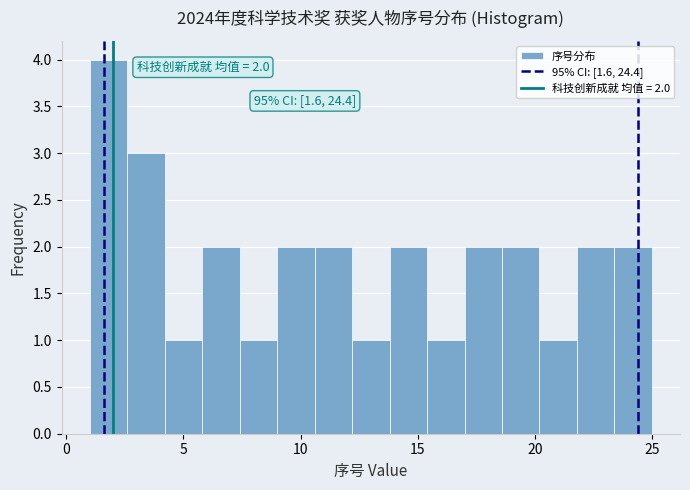

Around what value on the x-axis is the tallest bar? Give the approximate position of its centre, as read against the axis.

2.0